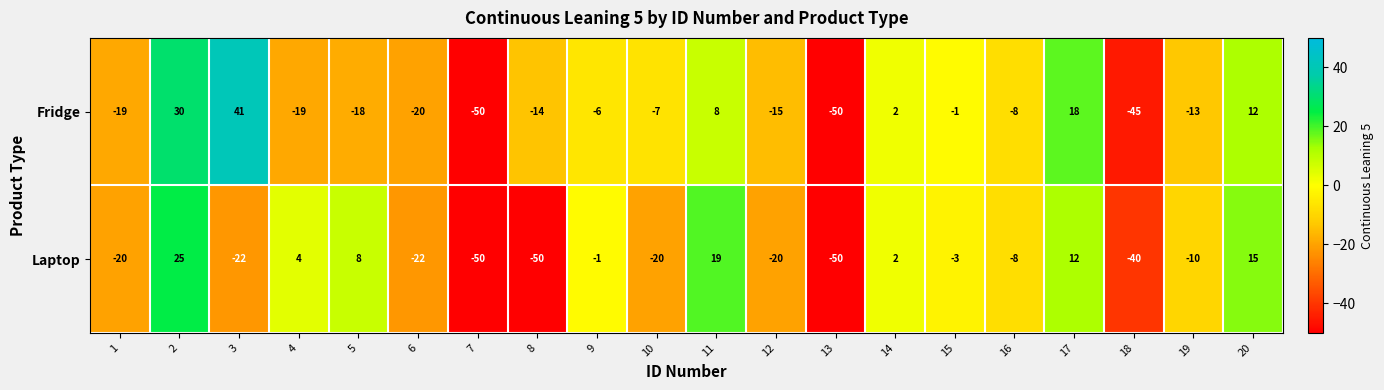

What is the difference between the highest and lowest values at 18?

5